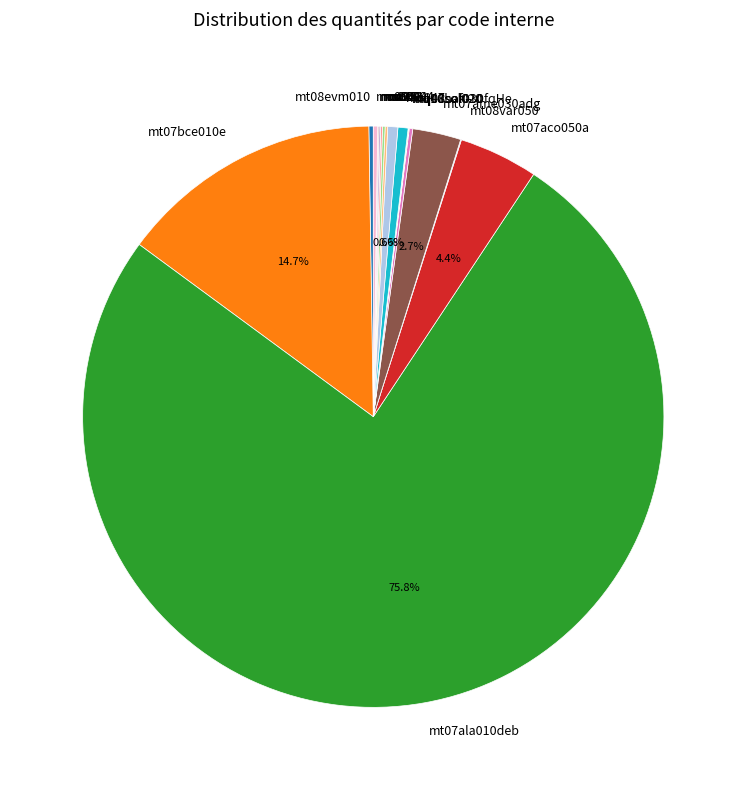

What portion of the pie excludes mo094?

99.4%